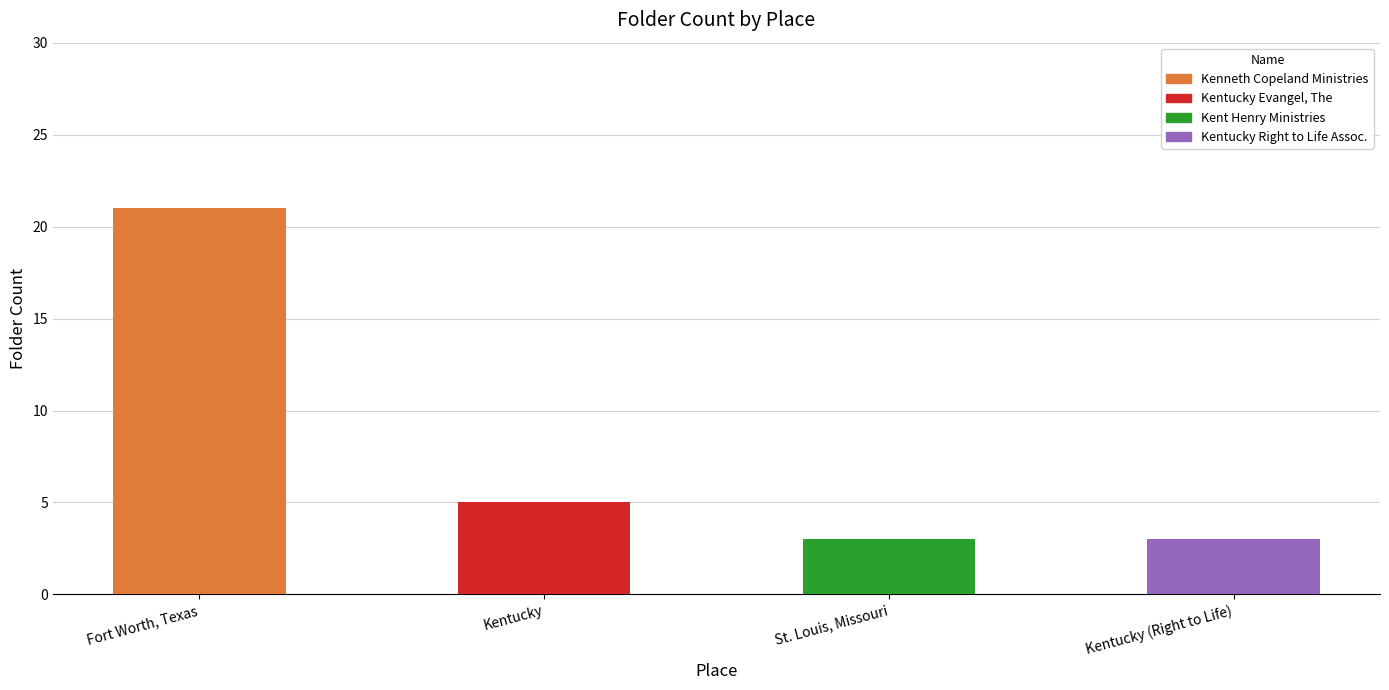

What position from the left is Kentucky (Right to Life)?

4